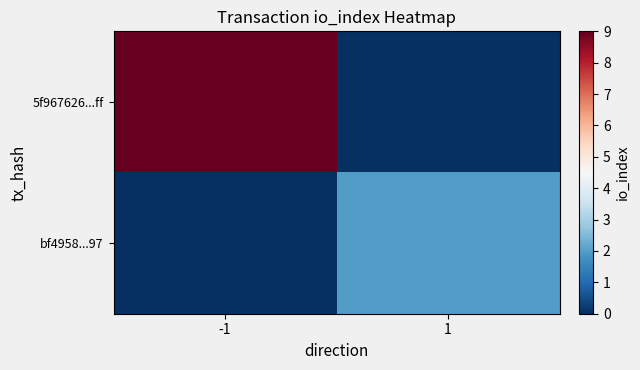

Rank the series at 1 from highest to lowest value.

bf4958...97, 5f967626...ff